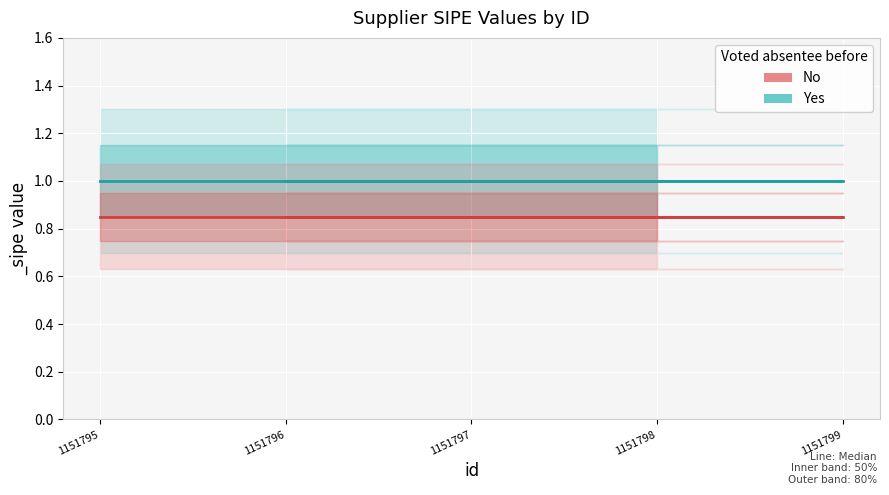

True or false: Yes (_sipe) and No (_sipe) cross at least once.

False